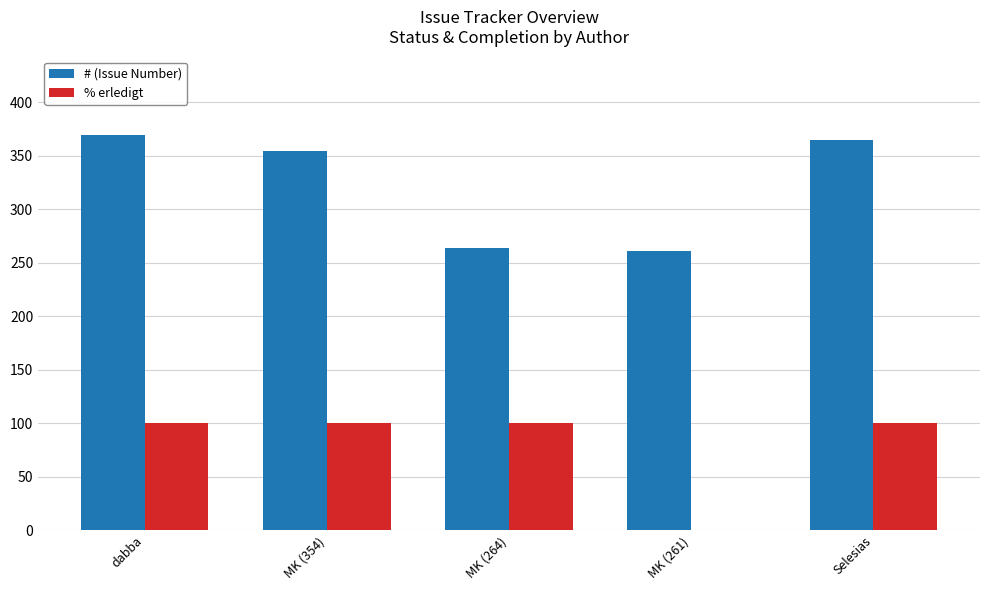

What is the maximum value shown in the chart?

369